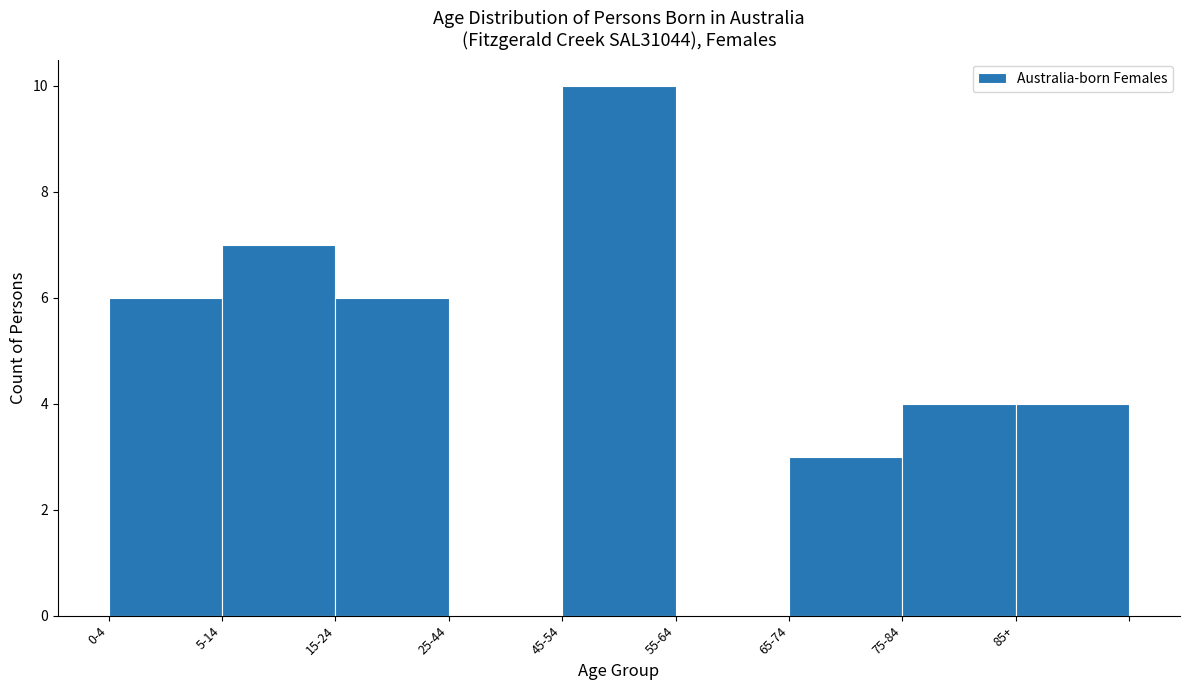

Reading left to right, transcribe all the data shown in this chart.

0-4=6	5-14=7	15-24=6	25-44=0	45-54=10	55-64=0	65-74=3	75-84=4	85+=4